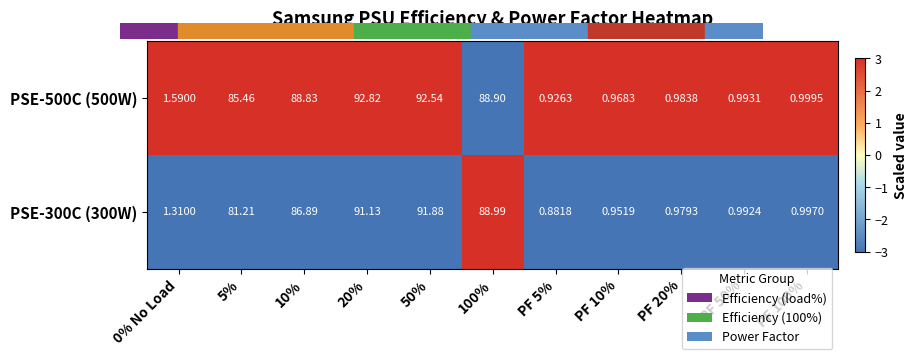

Is the value of PSE-500C (500W) at 100% greater than the value of PSE-300C (300W) at PF 50%?

Yes